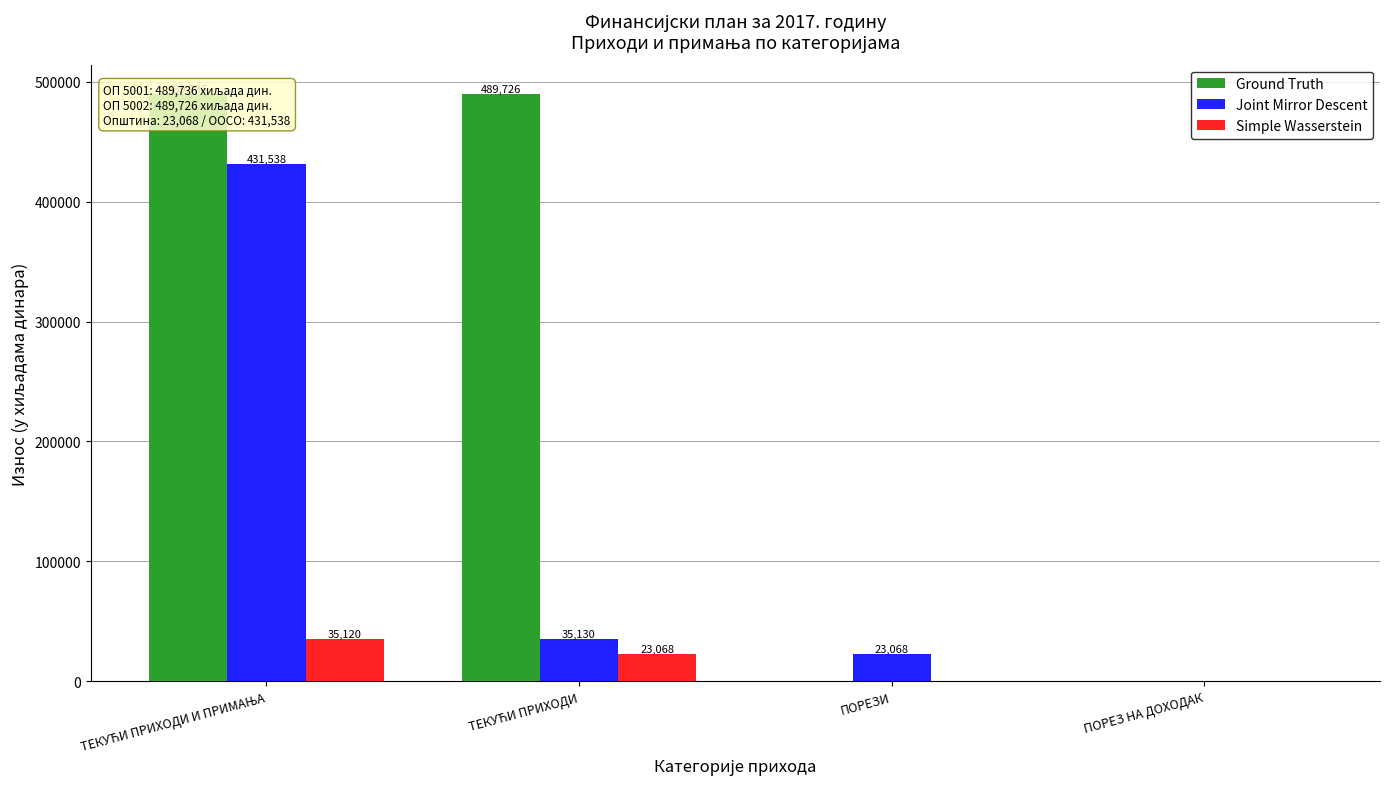

Does the chart contain any negative values?

No